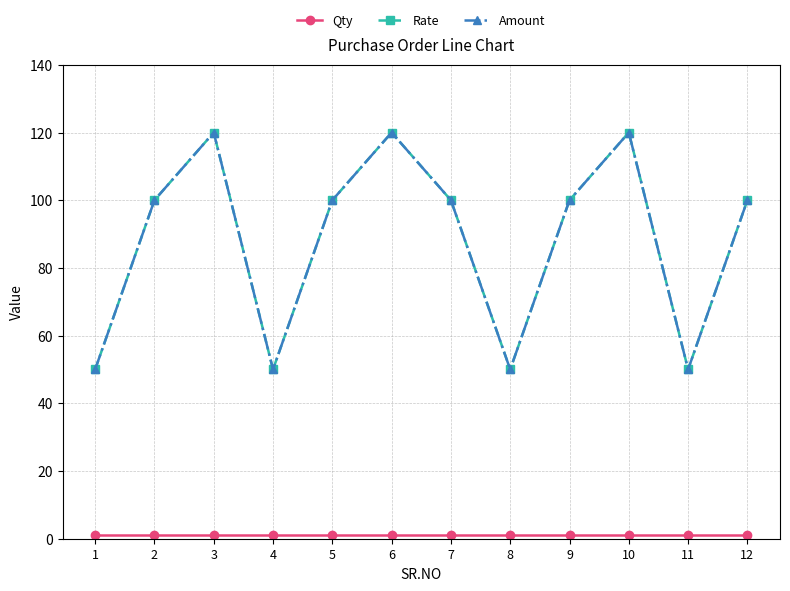

Which has a higher value, 2 or 8?

2